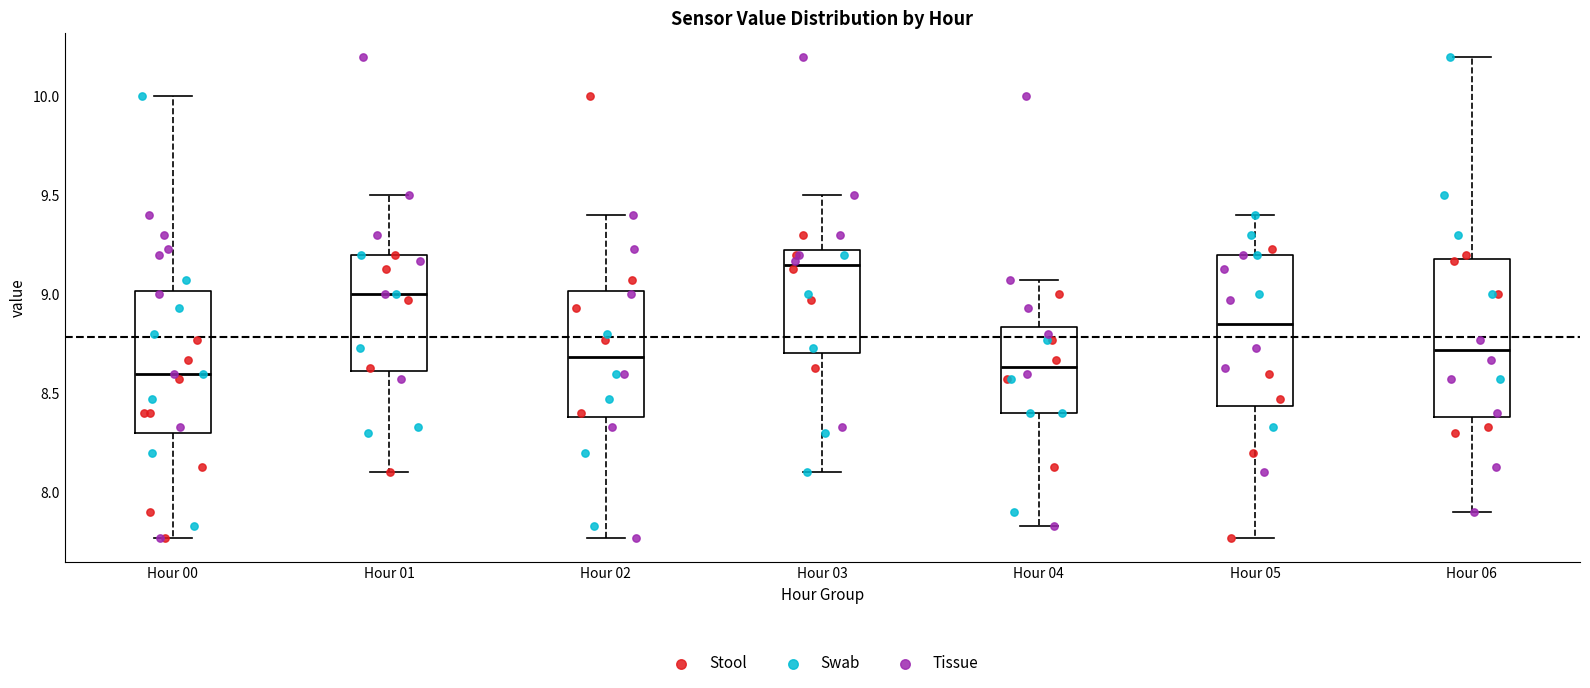

Reading left to right, transcribe this box plot: for each box, give where its median line is, the range the box spans, and where its two whiskers end, as read against the y-axis. The values are not printed on the chart, so give them approximately, as read against the axis.

Hour 00: median 8.60, box 8.30 to 9.00, whiskers 7.75 to 10.00
Hour 01: median 9.00, box 8.60 to 9.20, whiskers 8.10 to 9.50
Hour 02: median 8.70, box 8.40 to 9.00, whiskers 7.75 to 9.40
Hour 03: median 9.15, box 8.70 to 9.25, whiskers 8.10 to 9.50
Hour 04: median 8.65, box 8.40 to 8.85, whiskers 7.85 to 9.05
Hour 05: median 8.85, box 8.45 to 9.20, whiskers 7.75 to 9.40
Hour 06: median 8.70, box 8.40 to 9.20, whiskers 7.90 to 10.20